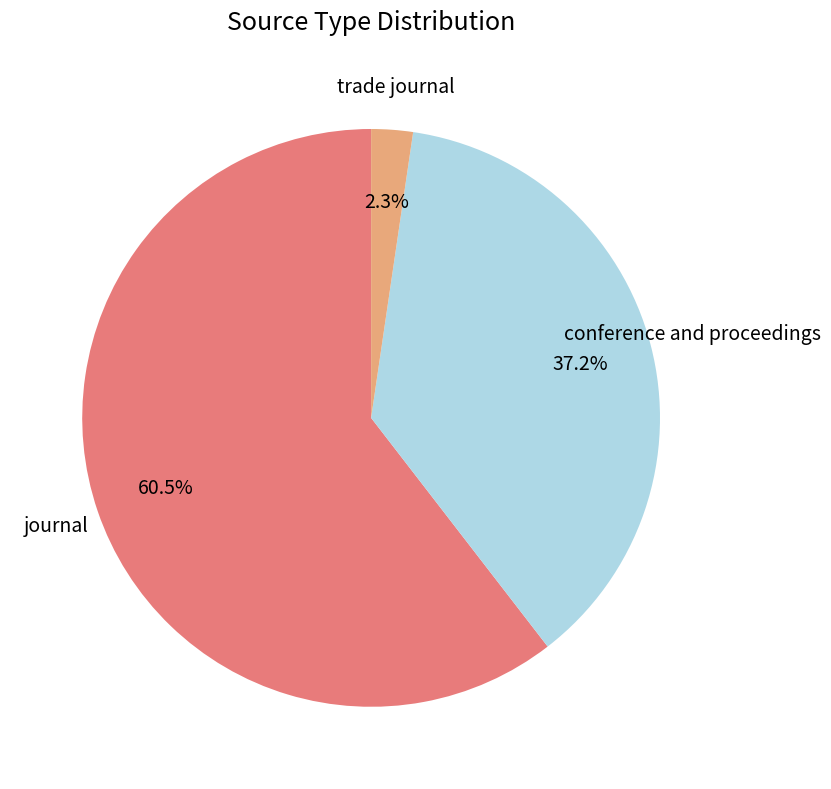

The trade journal slice represents 9% of the pie. True or false?

False